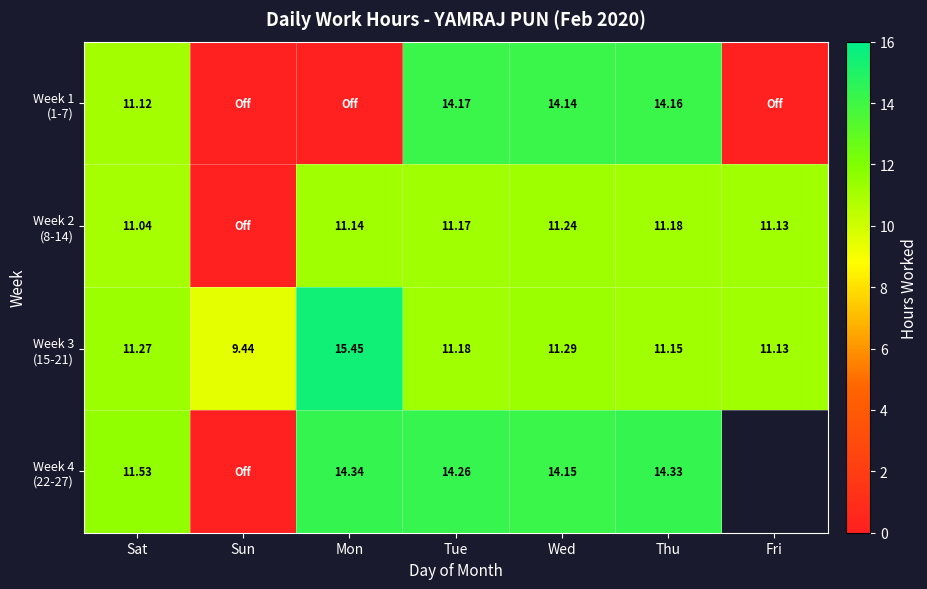

Which category has the highest value across all series?

Mon